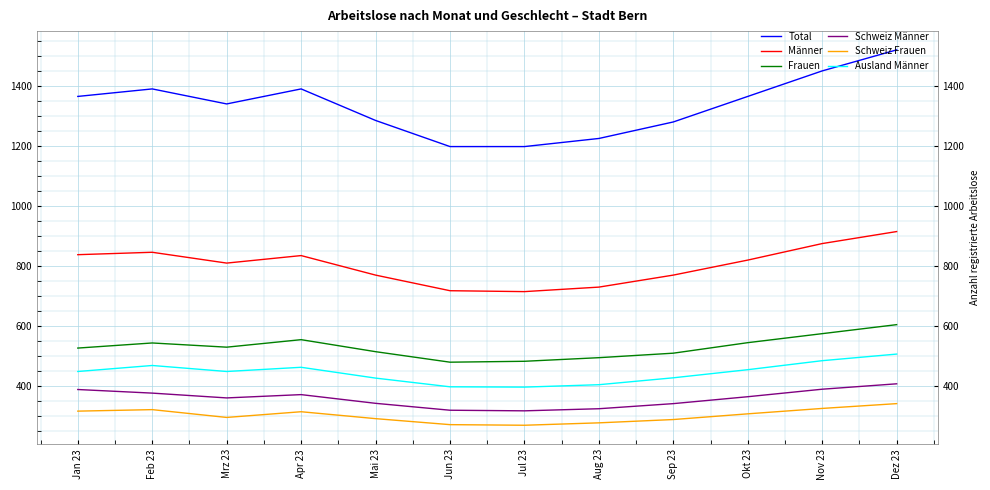

True or false: Schweiz Männer and Total intersect in this chart.

False